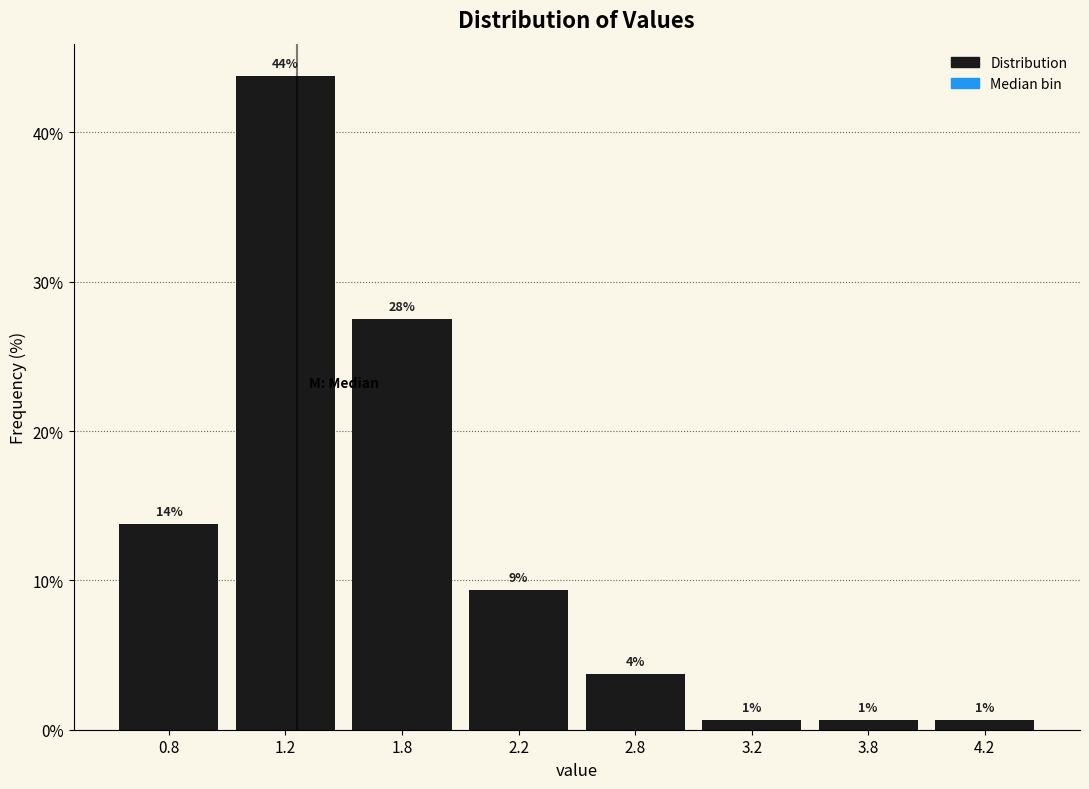

Does the chart contain any negative values?

No